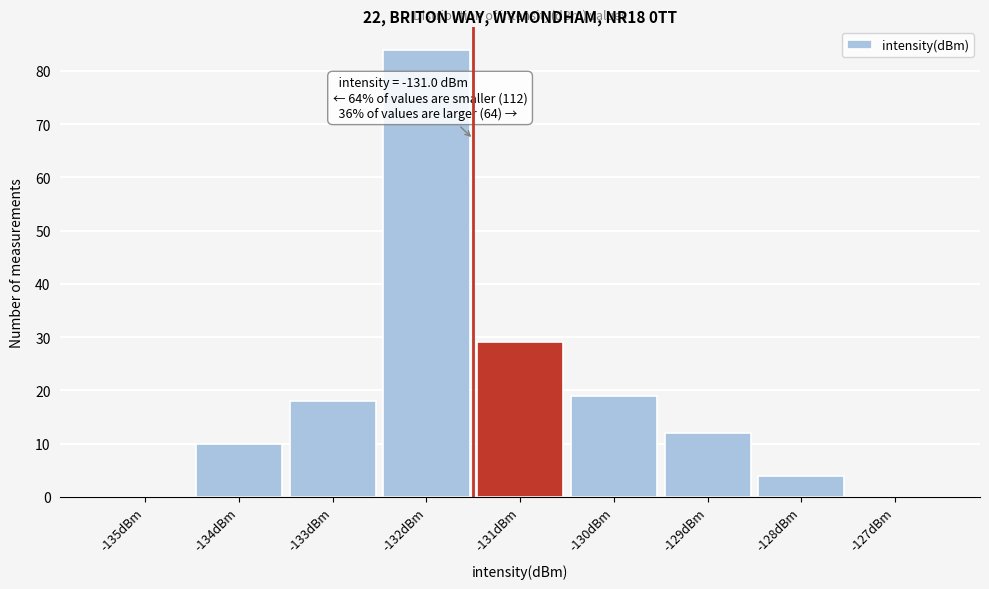

Reading left to right, what are all the values shown in this chart?

-135dBm=0	-134dBm=10	-133dBm=18	-132dBm=84	-131dBm=29	-130dBm=19	-129dBm=12	-128dBm=4	-127dBm=0